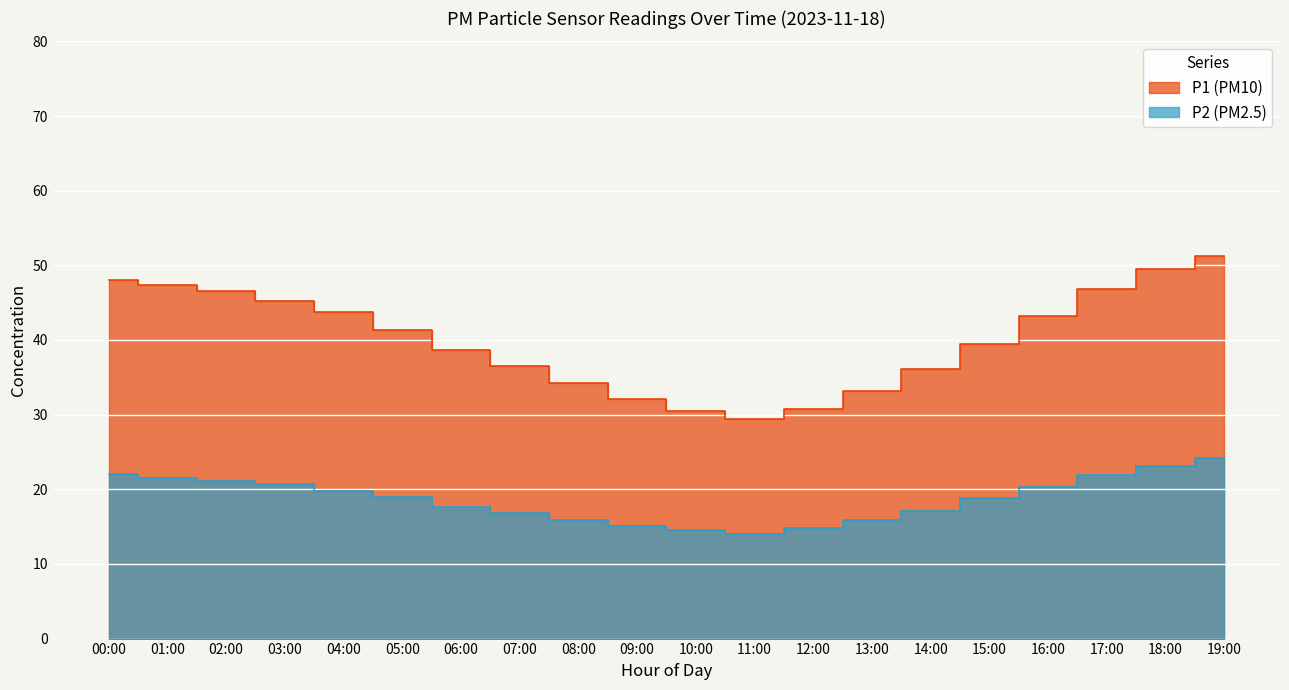

Count the number of values greater than 41.

10